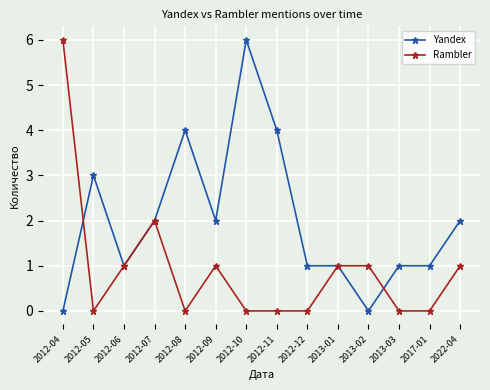

What is the label of the 6th point from the left?

2012-09